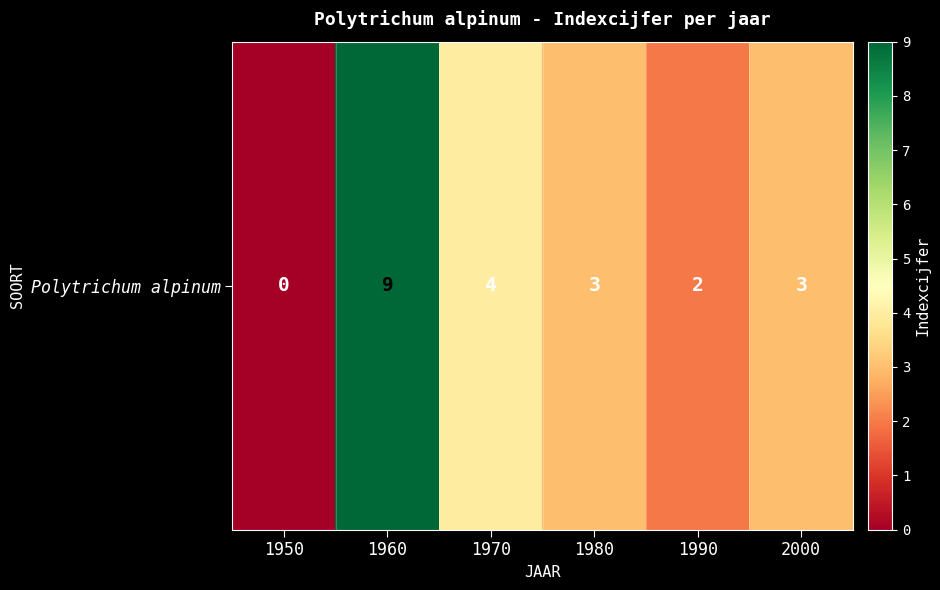

At which category does the chart reach its peak across all series?

1960